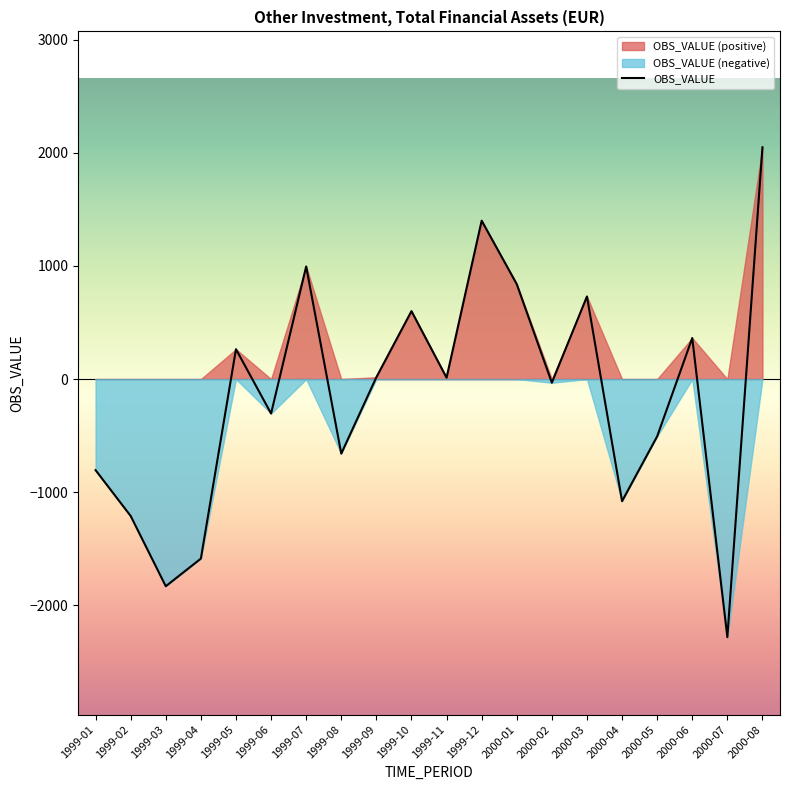

What is the value of the 2nd point from the left?

-1209.9